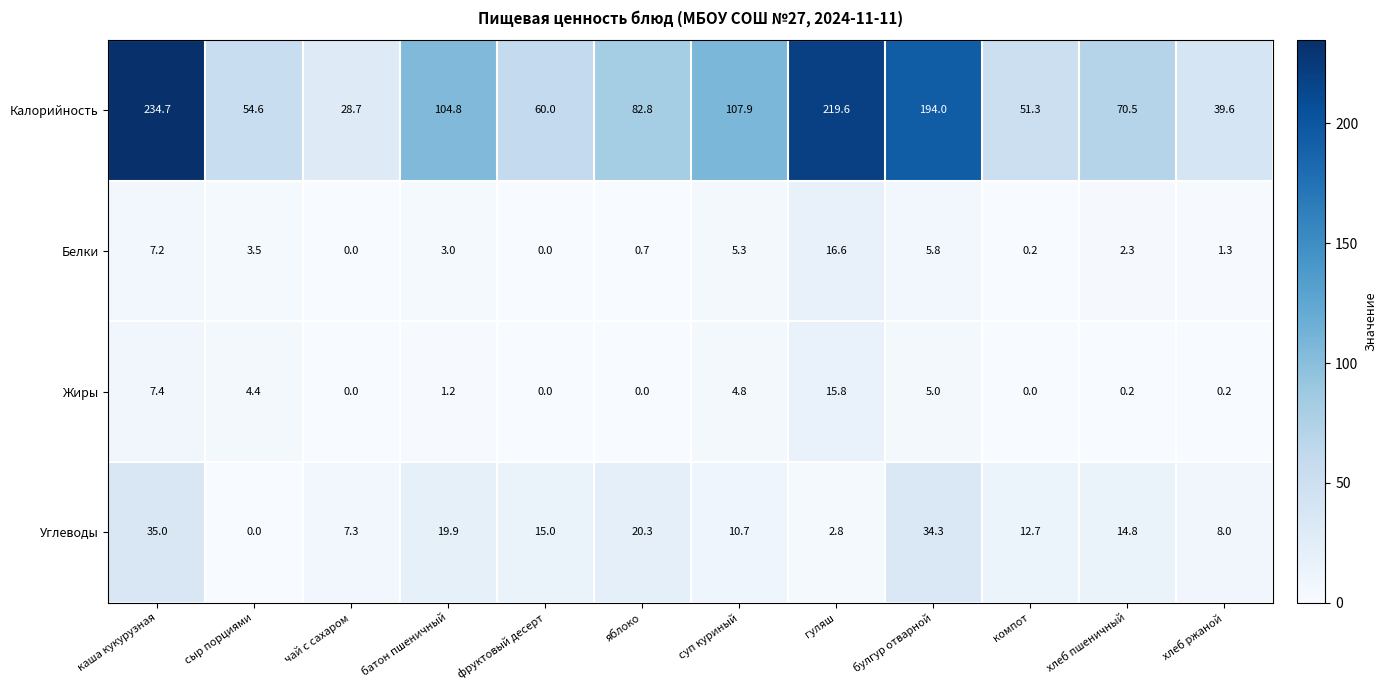

Is it true that Жиры equals 12.4 at каша кукурузная?

False